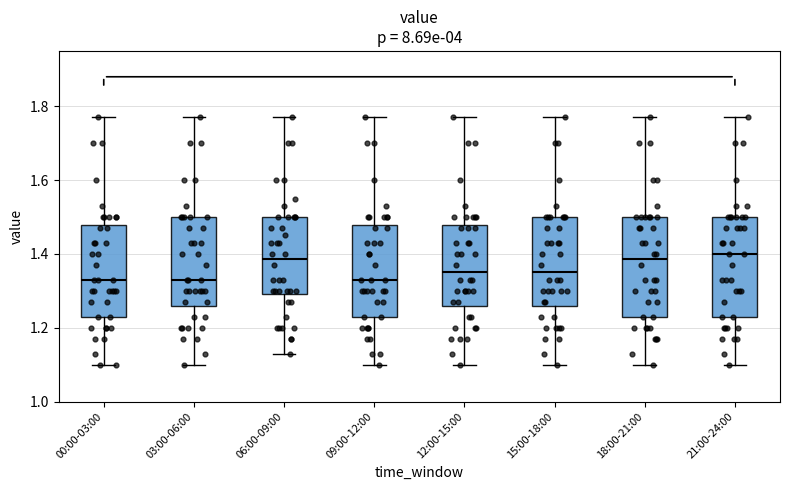

Reading left to right, read every box against the y-axis: the position of its median line, the range the box covers, and the ends of its whiskers. The values are not printed on the chart, so give them approximately, as read against the axis.

00:00-03:00: median 1.34, box 1.24 to 1.48, whiskers 1.10 to 1.78
03:00-06:00: median 1.34, box 1.26 to 1.50, whiskers 1.10 to 1.78
06:00-09:00: median 1.38, box 1.30 to 1.50, whiskers 1.14 to 1.78
09:00-12:00: median 1.34, box 1.24 to 1.48, whiskers 1.10 to 1.78
12:00-15:00: median 1.36, box 1.26 to 1.48, whiskers 1.10 to 1.78
15:00-18:00: median 1.36, box 1.26 to 1.50, whiskers 1.10 to 1.78
18:00-21:00: median 1.38, box 1.24 to 1.50, whiskers 1.10 to 1.78
21:00-24:00: median 1.40, box 1.24 to 1.50, whiskers 1.10 to 1.78